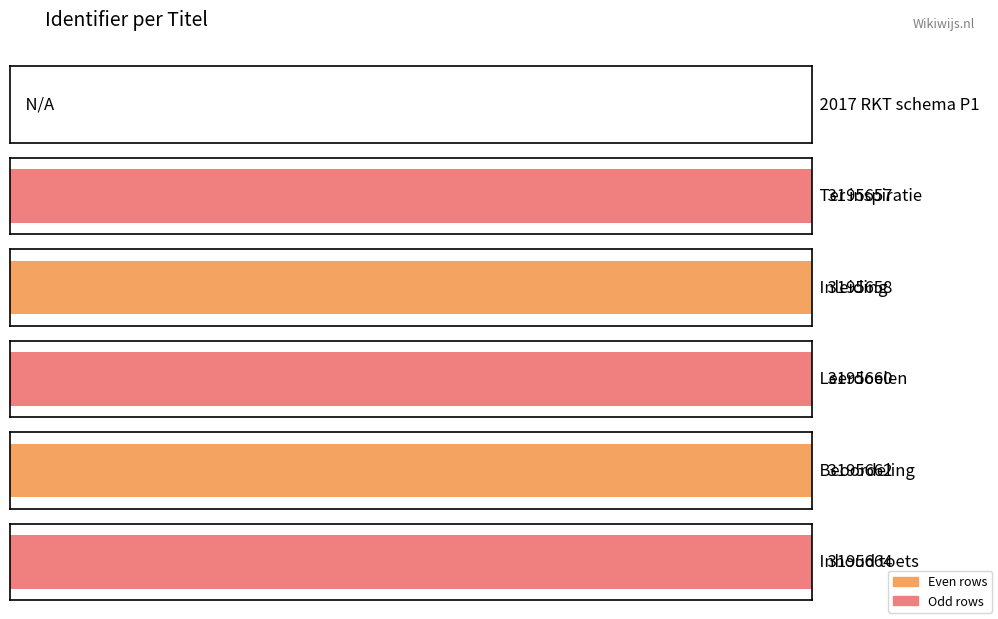

What is the change in value from Ter inspiratie to Beoordeling?

+5